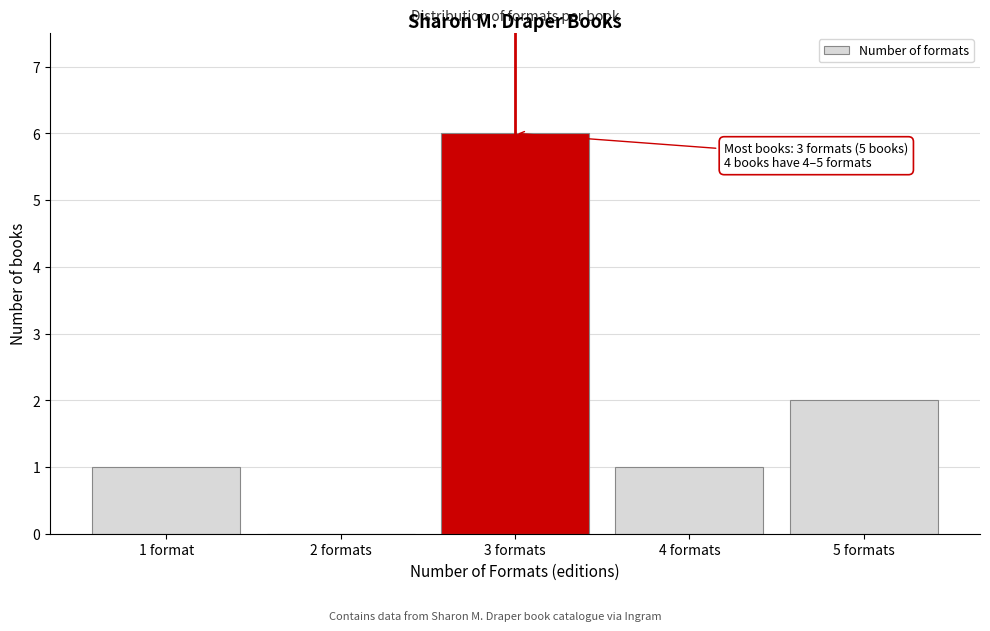

Reading left to right, transcribe all the data shown in this chart.

1 format=1	2 formats=0	3 formats=6	4 formats=1	5 formats=2